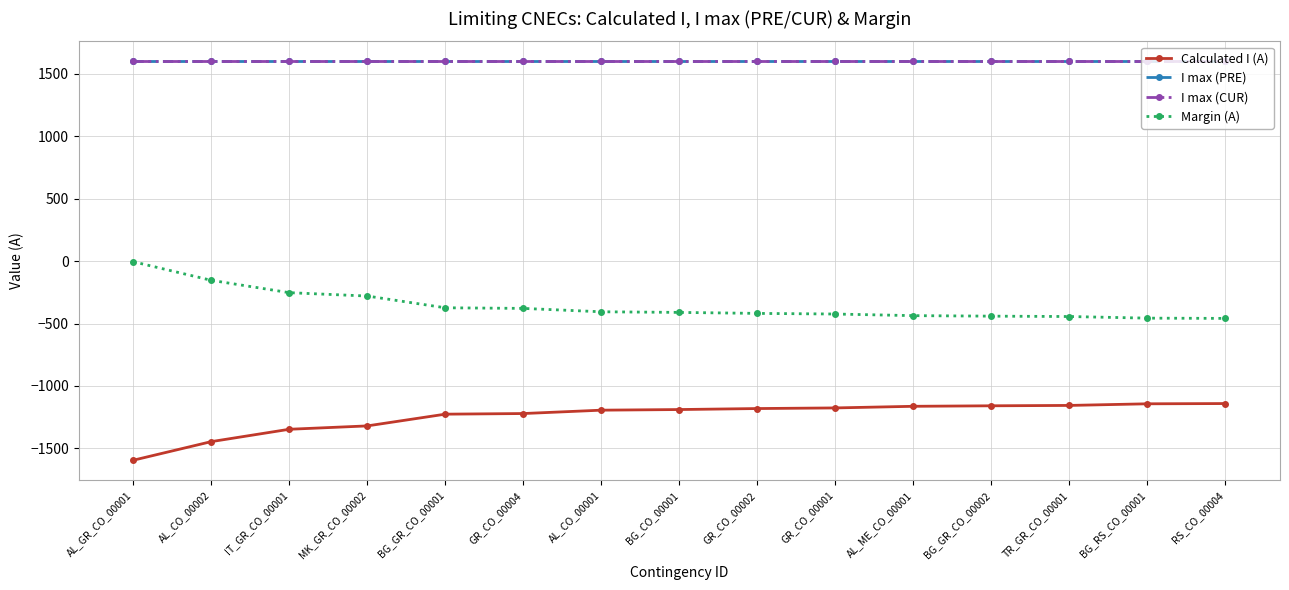

What is the difference between the highest and lowest values at AL_ME_CO_00001?

2763